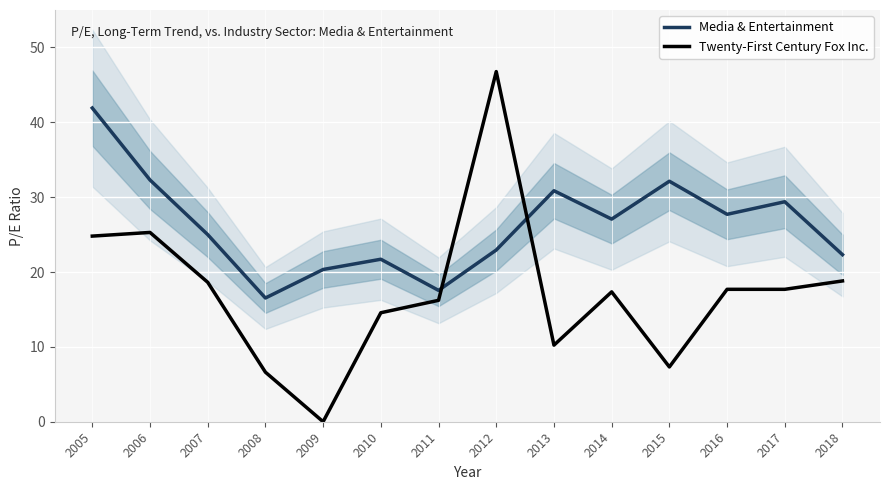

Between 2008 and 2009, which series saw the biggest shift?

Twenty-First Century Fox Inc.